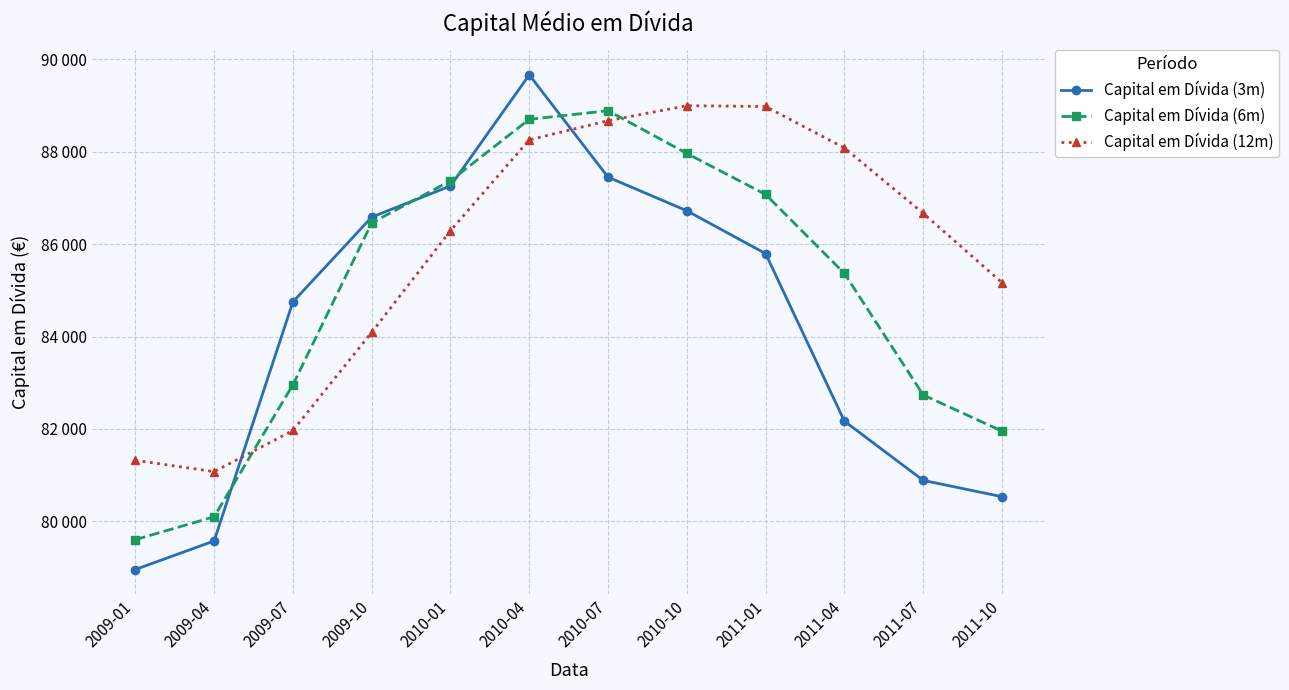

How many interior local valleys does the Capital em Dívida (12m) series have?

1